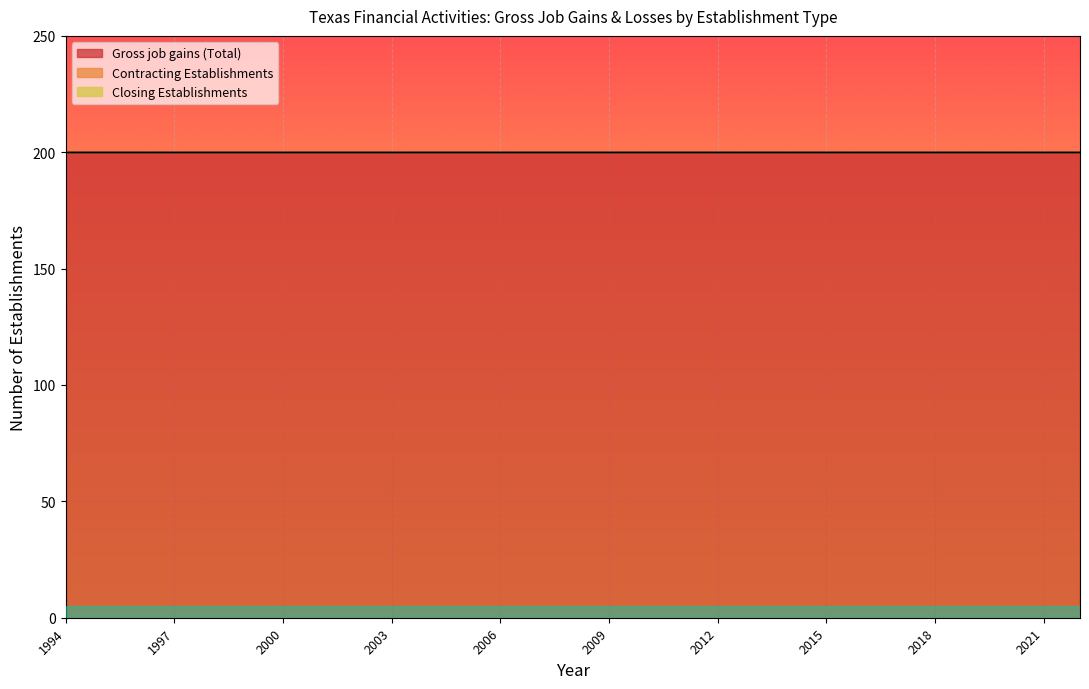

What is the total value across all series at 2020?

200